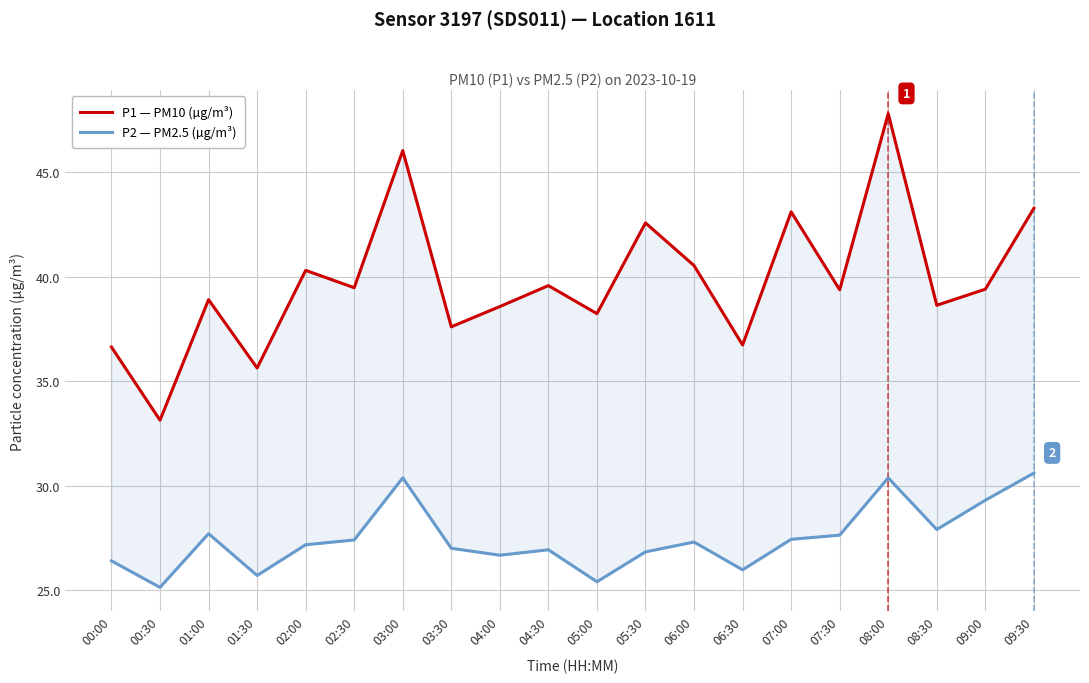

What are all the series names shown in the legend?

P1 — PM10 (µg/m³), P2 — PM2.5 (µg/m³)